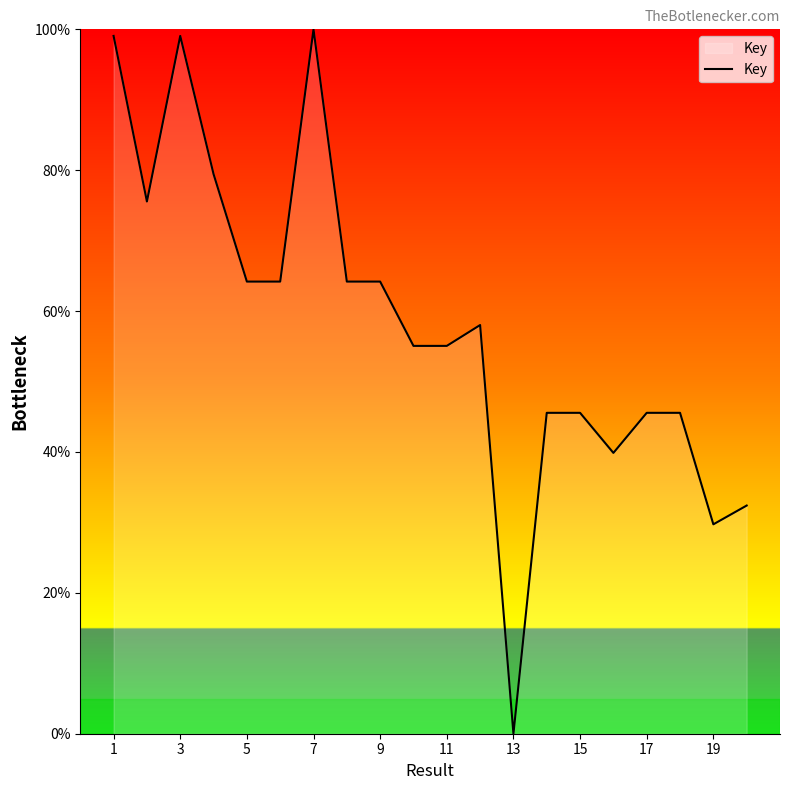

What is the difference between the second highest and second lowest values?

69.3